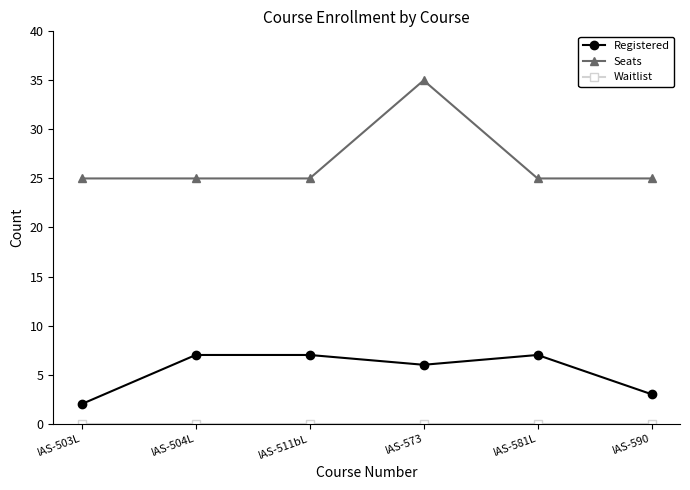

How many Registered values are between 3 and 7?

5